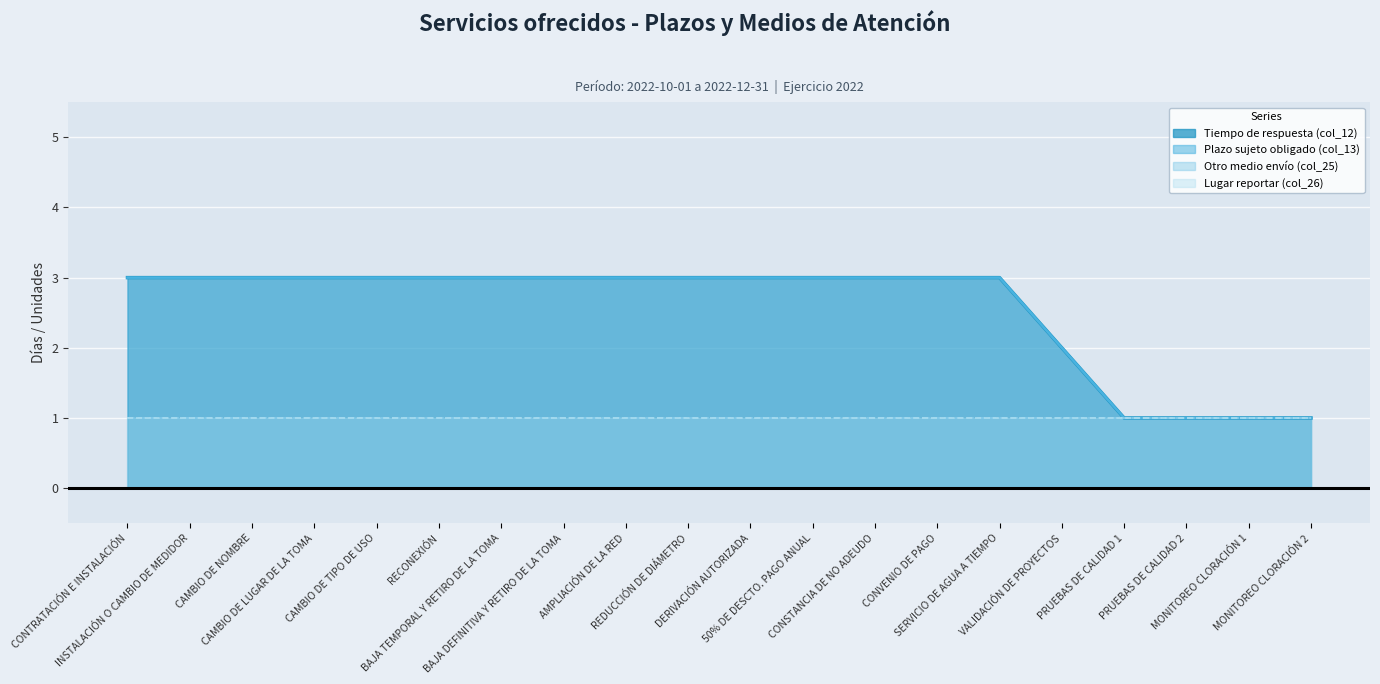

Count the Plazo sujeto obligado (col_13) values in the range 3 to 4.

15